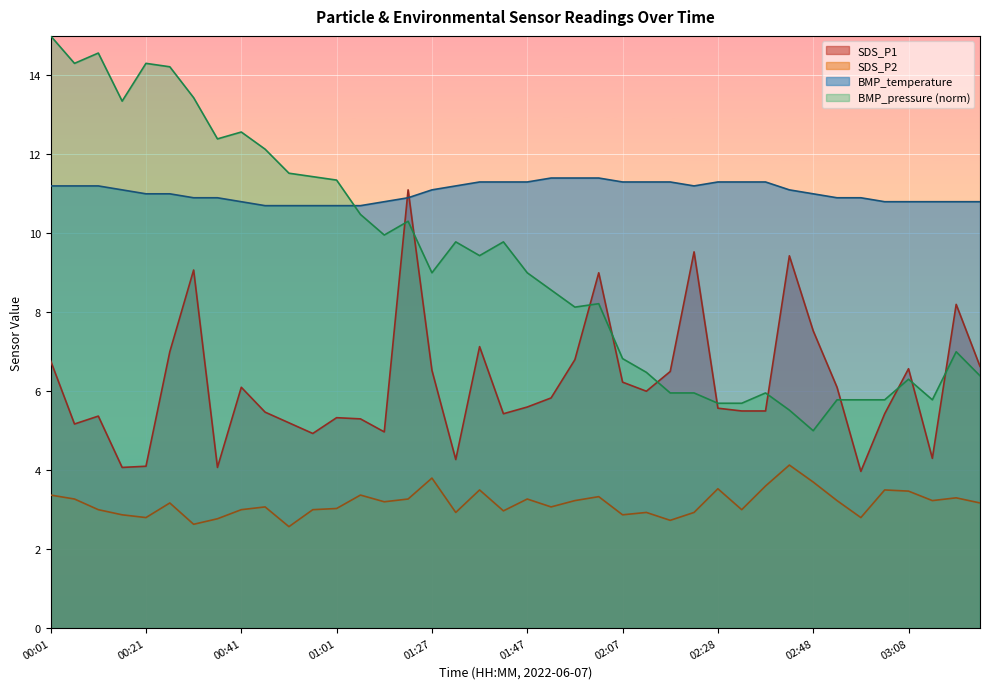

What is the label of the 33rd point from the right?

00:36